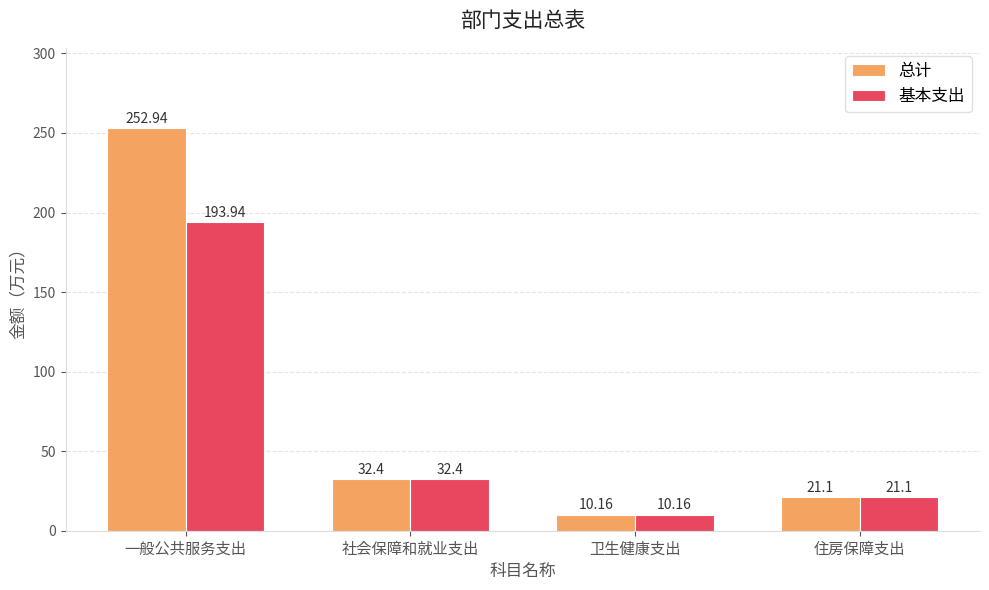

Which series changed the most between 一般公共服务支出 and 住房保障支出?

总计